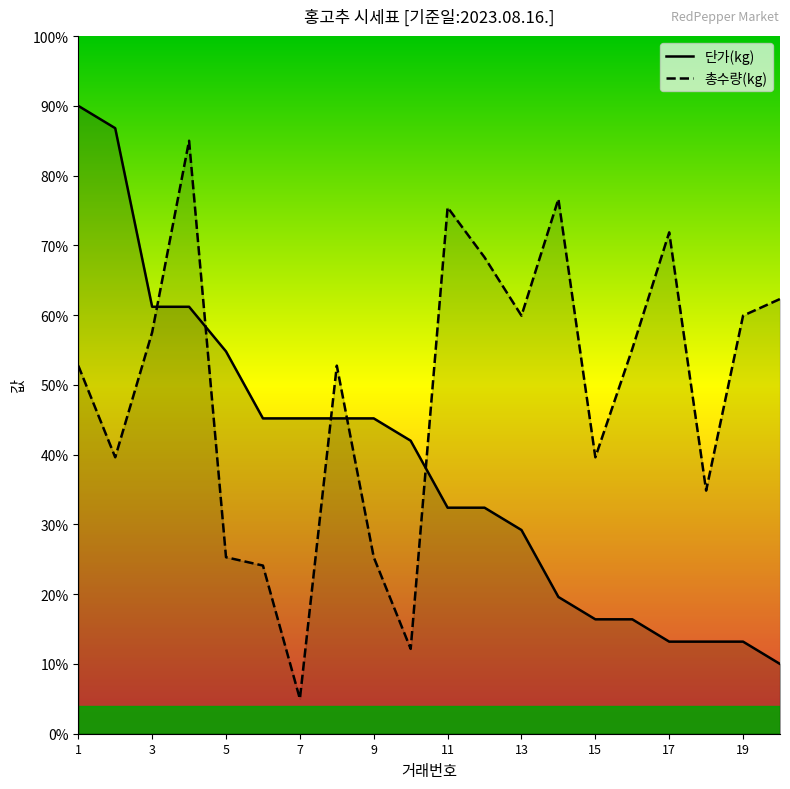

Which series has the largest total across all categories?

총수량(kg)